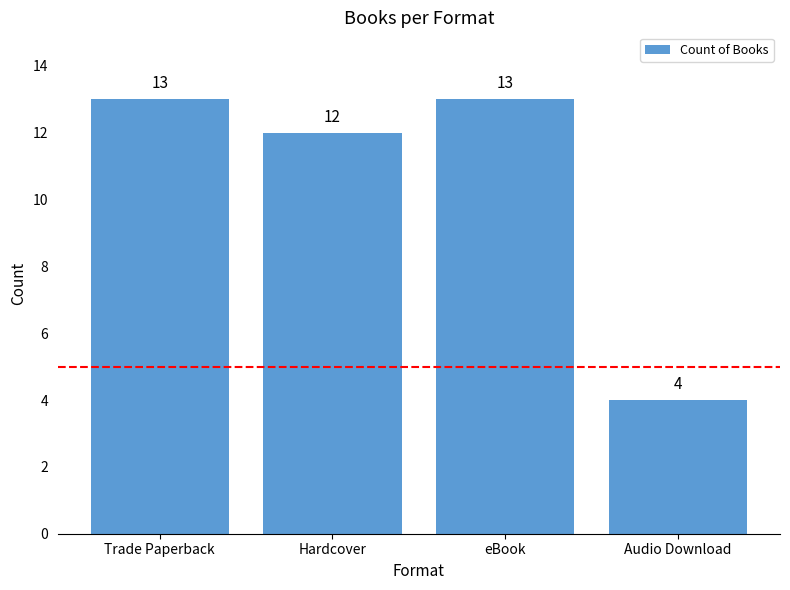

The value at Trade Paperback is 13. True or false?

True